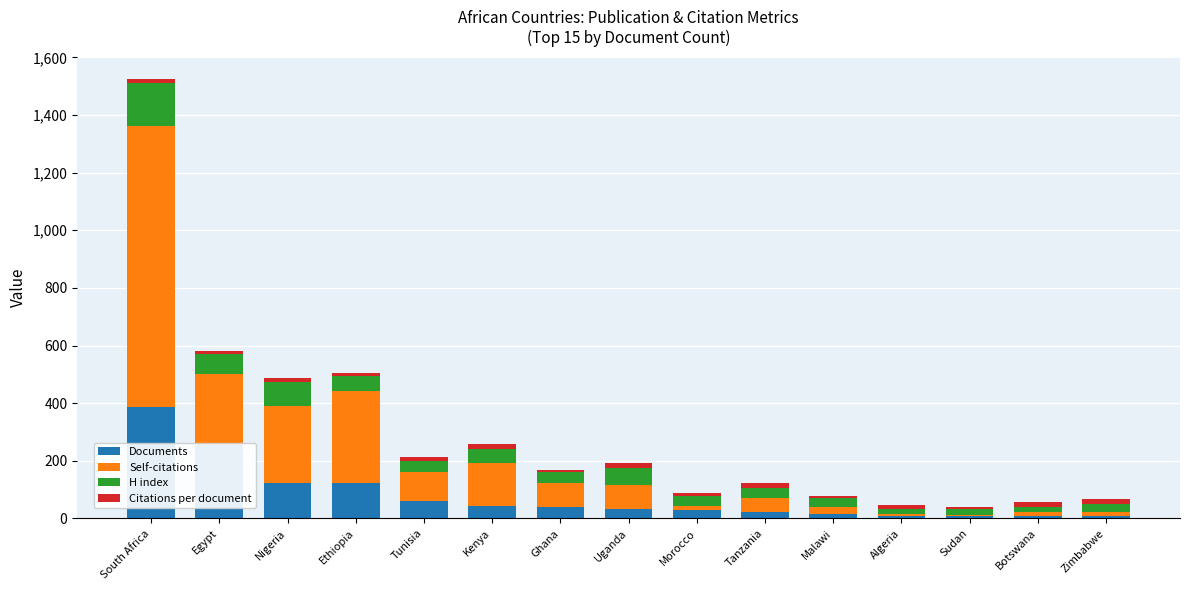

At which category is the sum across all series the highest?

South Africa